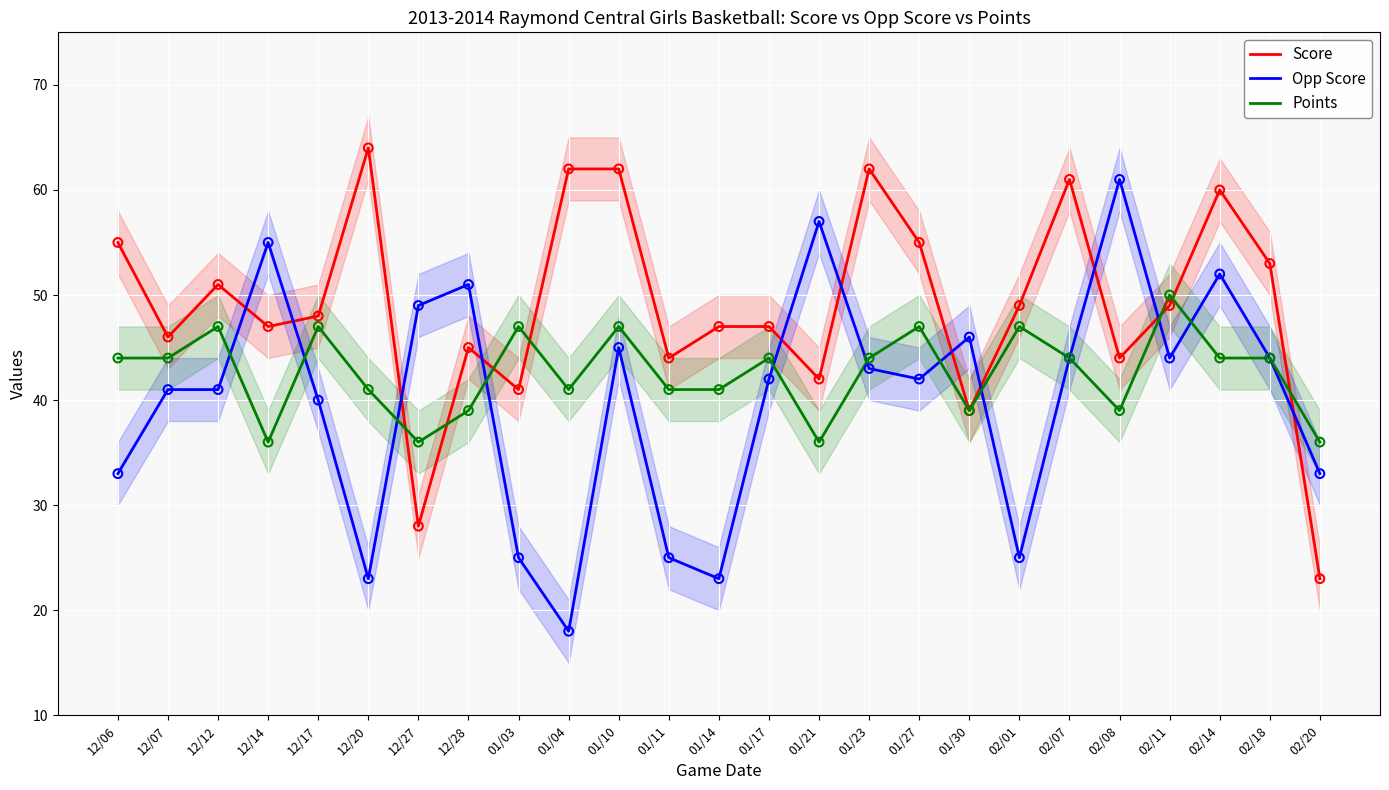

Which series has the widest spread of Y values?

Opp Score